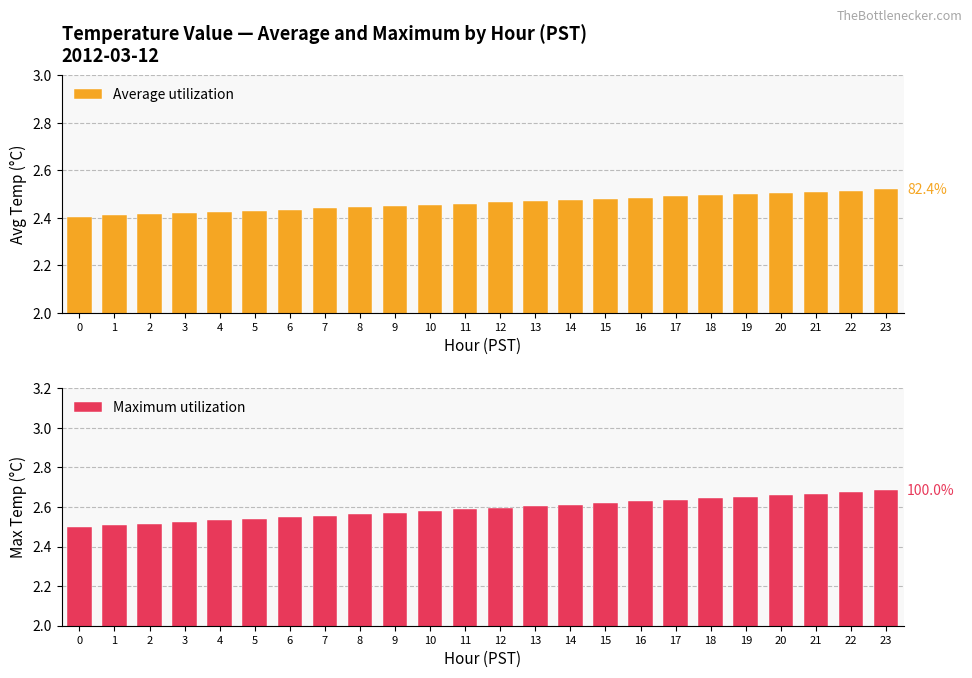

Between 4 and 14, which is larger?

14